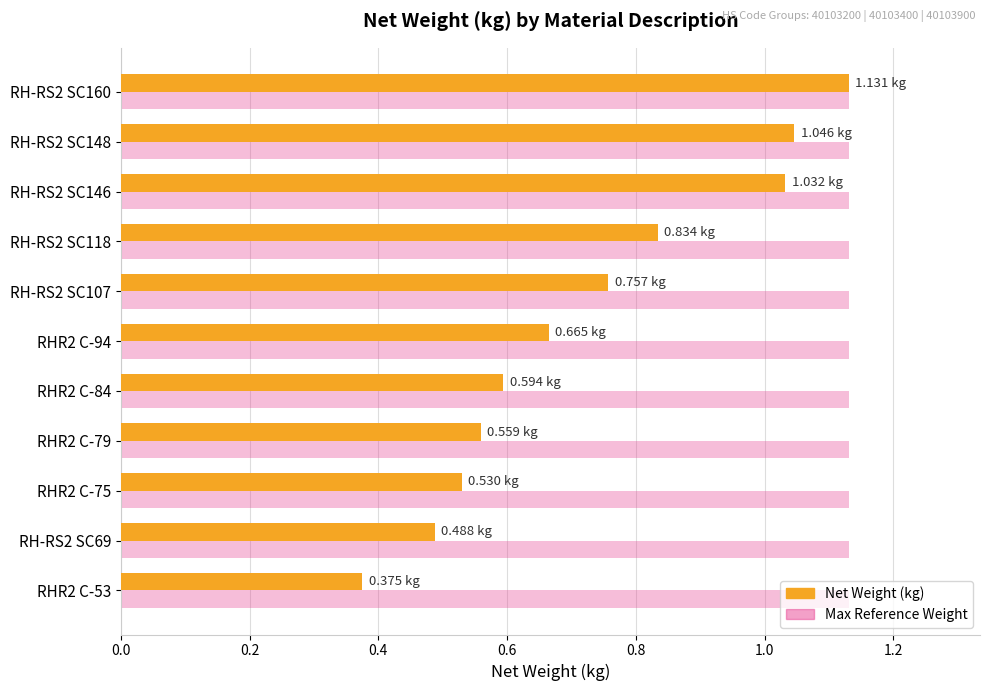

Which series has the largest range (max minus min)?

Net Weight (kg)